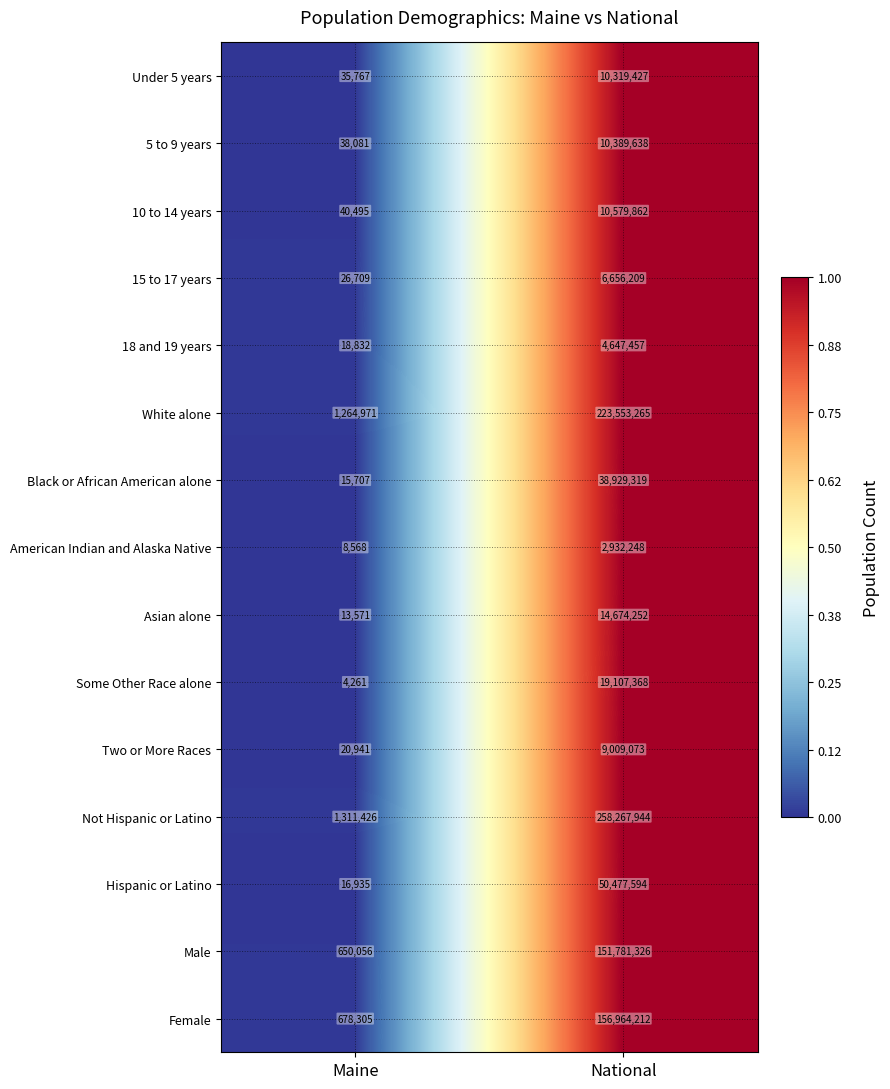

Which series has the largest range (max minus min)?

Not Hispanic or Latino